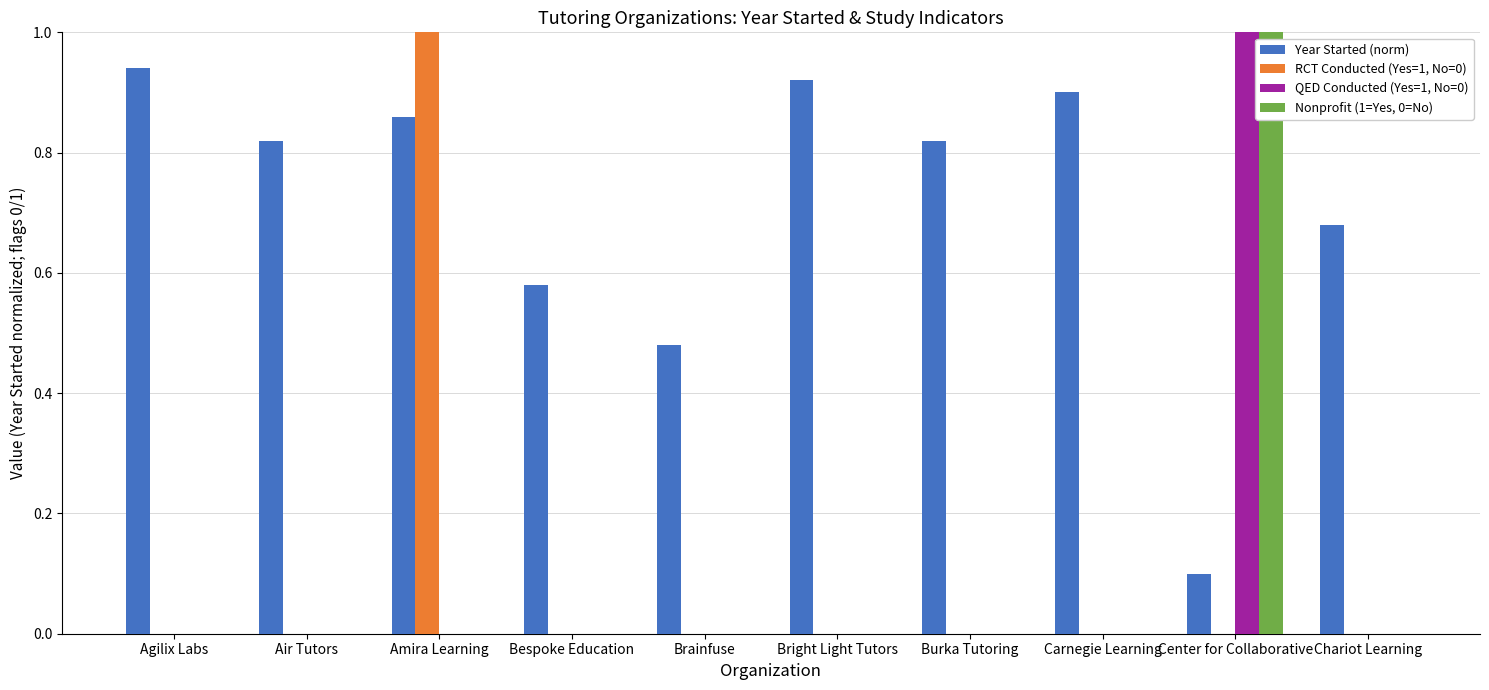

How many Nonprofit (1=Yes, 0=No) values are between 0 and 1?

10